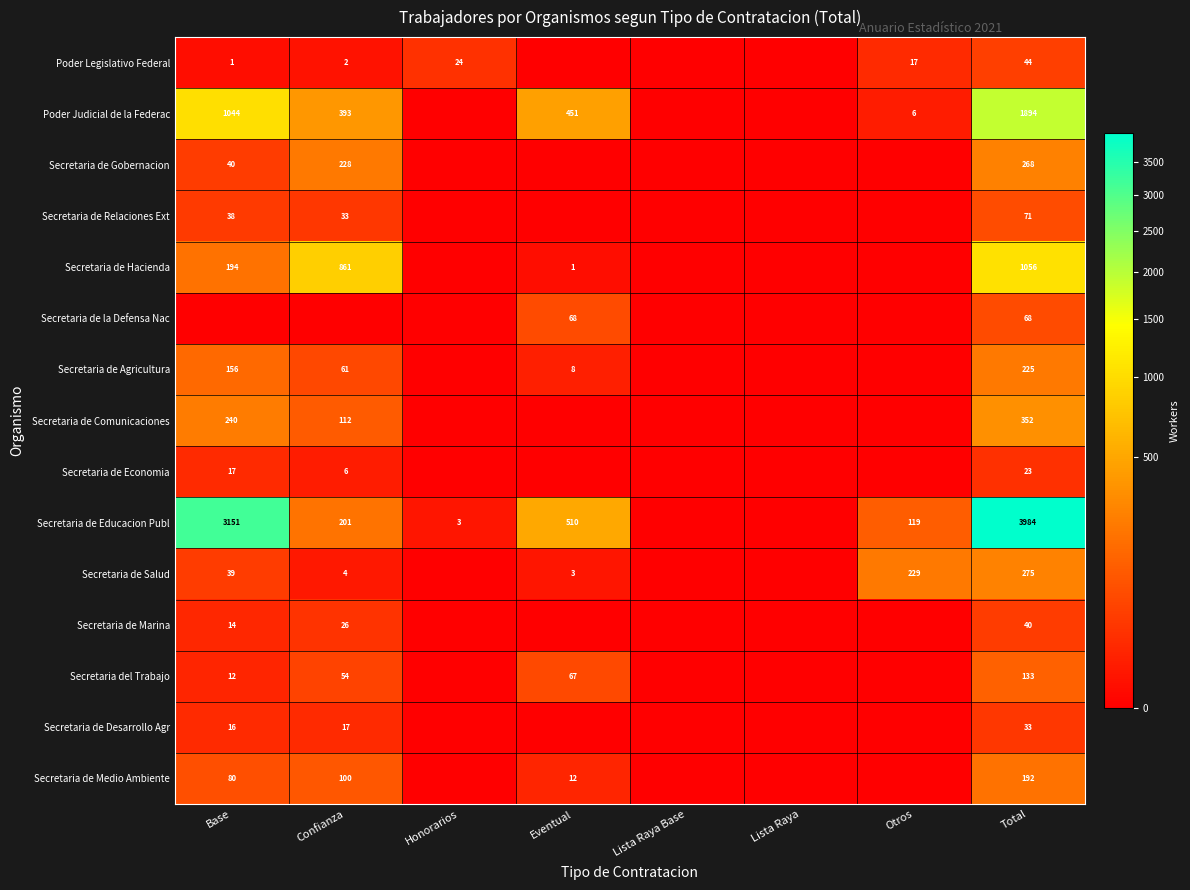

The value of Secretaria de Agricultura at Eventual is 8. True or false?

True